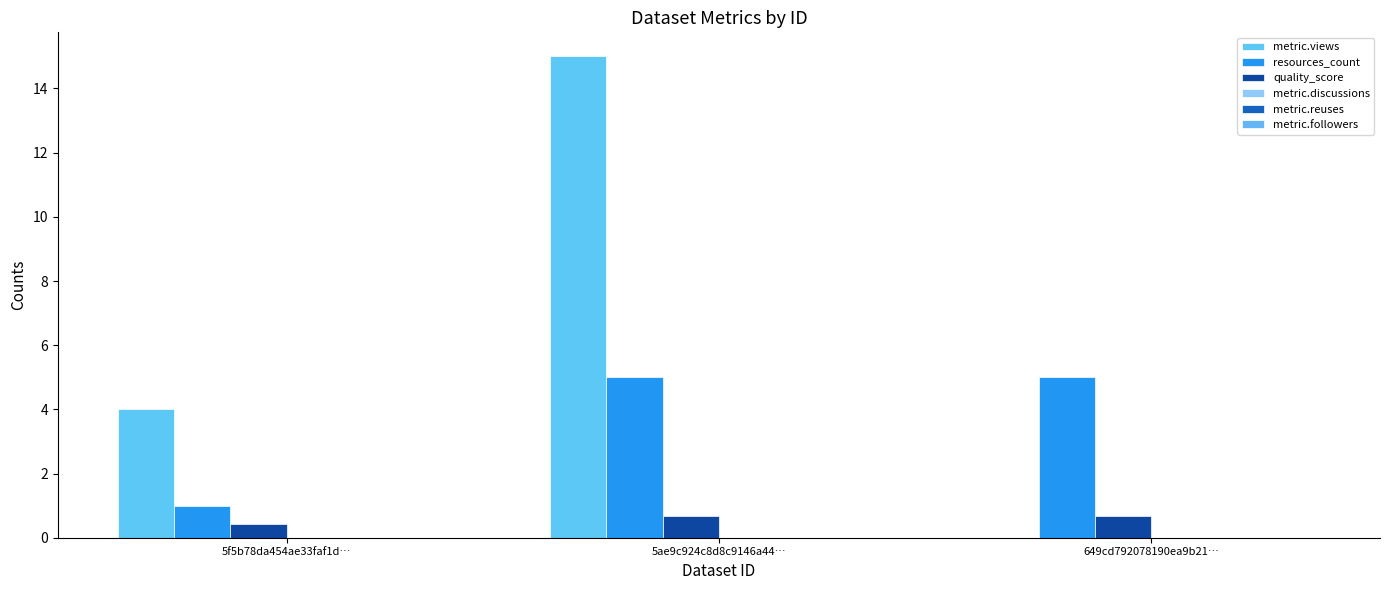

Count the number of data series in this chart.

3